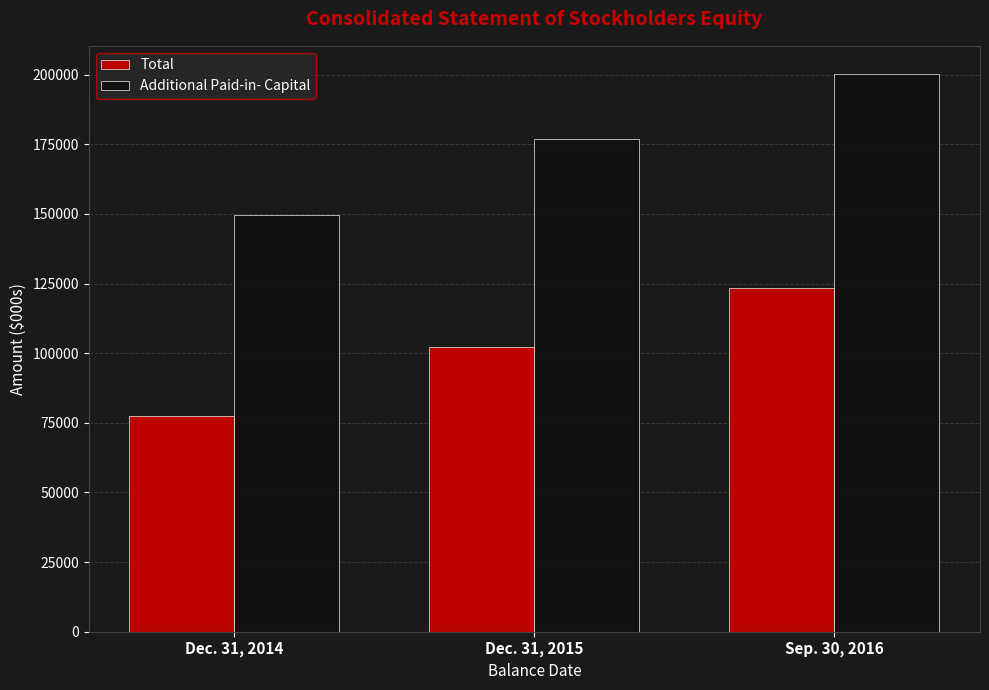

What is the sum of all Additional Paid-in- Capital values?

526683